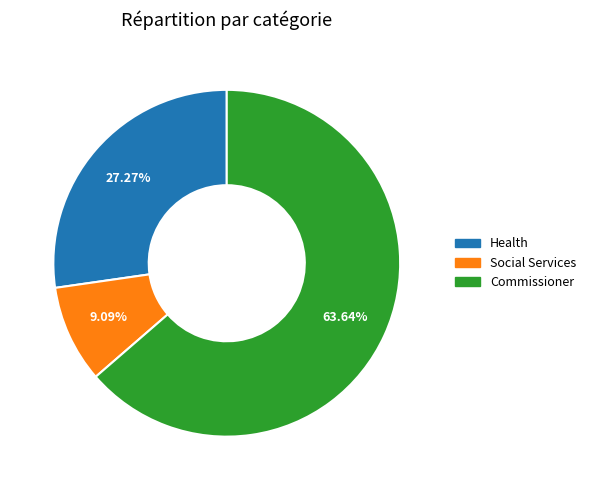

How many segments does this pie chart have?

3